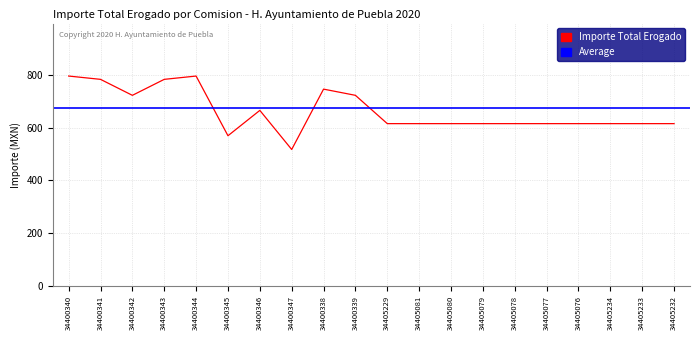

Read the value at 34405078.

614.8